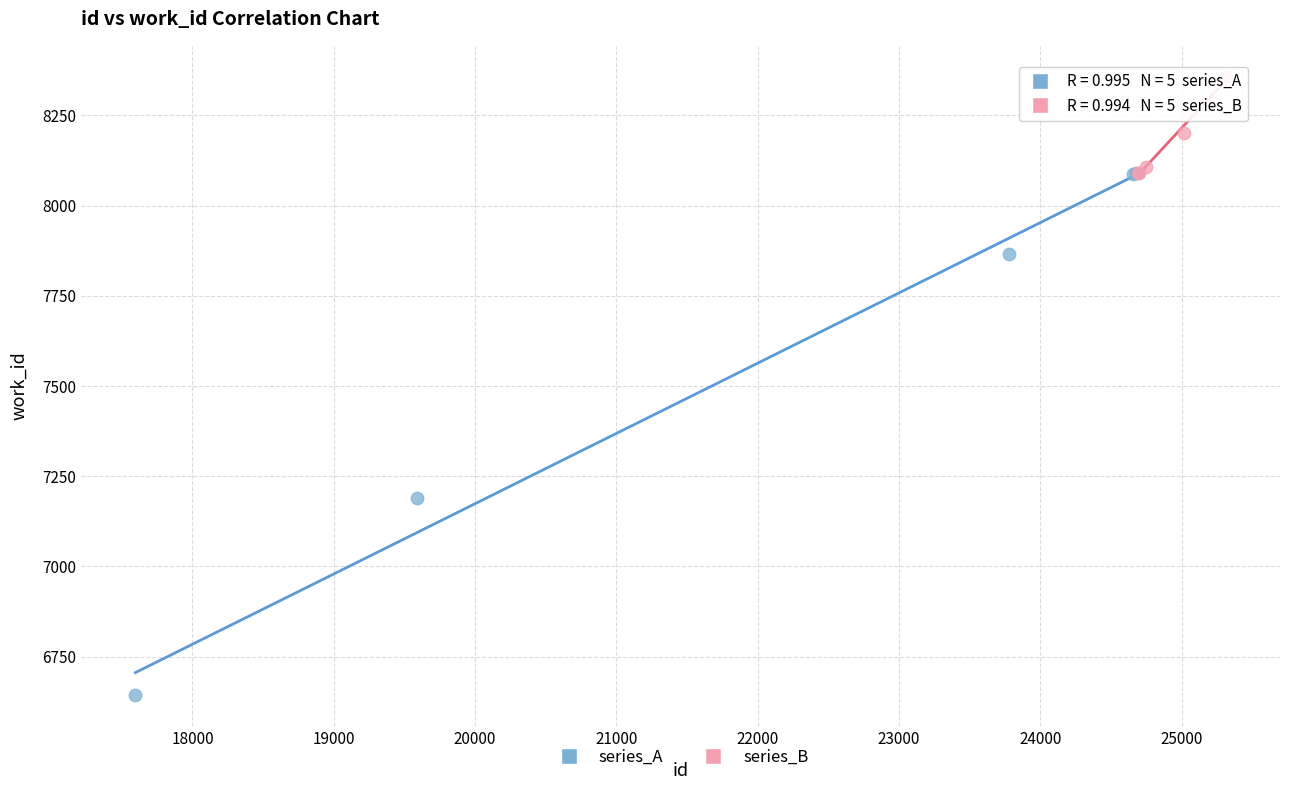

Which series reaches the minimum Y coordinate?

series_A